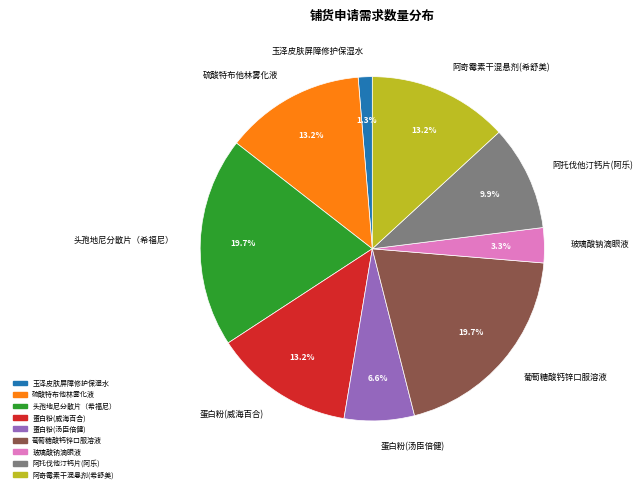

What is the ratio of the value at 玉泽皮肤屏障修护保湿水 to the value at 玻璃酸钠滴眼液?

0.4